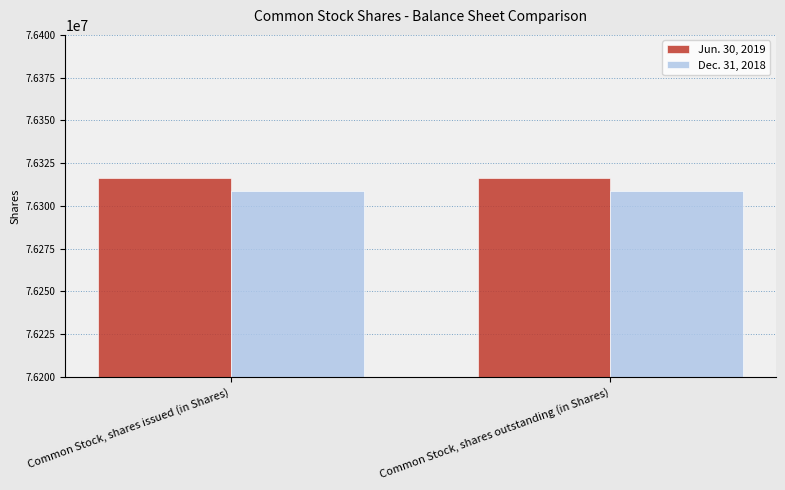

The value of Dec. 31, 2018 at Common Stock, shares outstanding (in Shares) is 76308587. True or false?

True